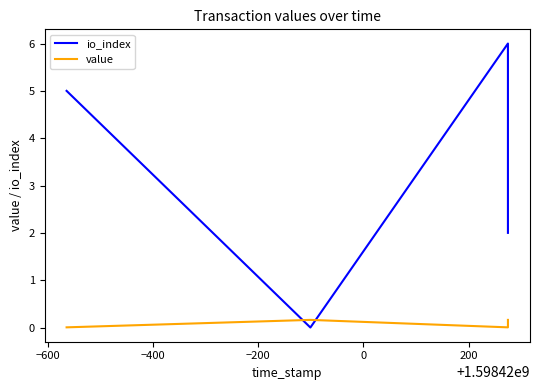

At how many categories does at least one series exceed 3?

2